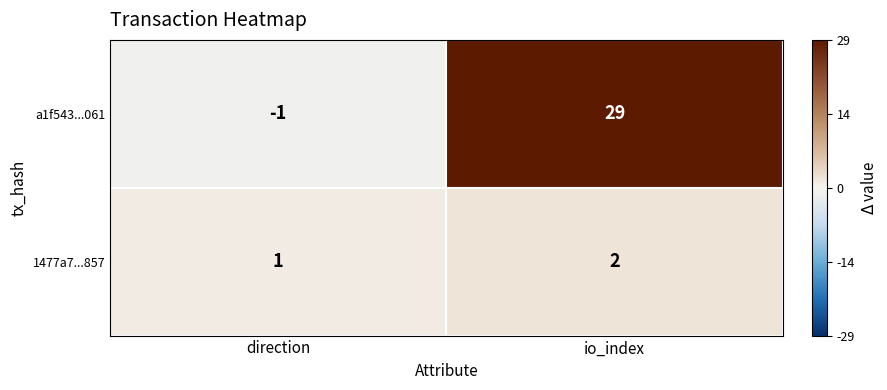

At which category does the chart reach its minimum across all series?

direction